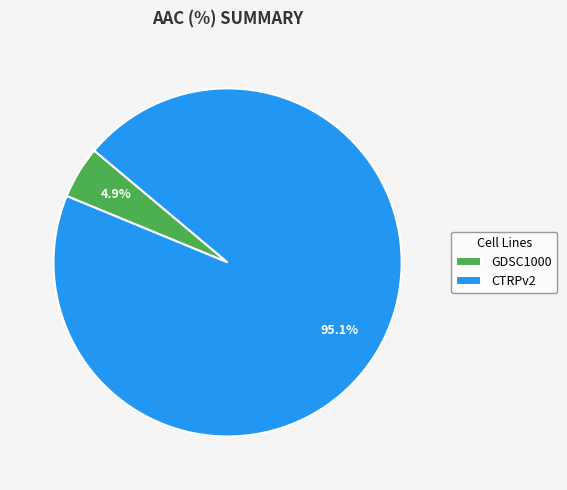

How much of the chart is everything except CTRPv2?

4.9%